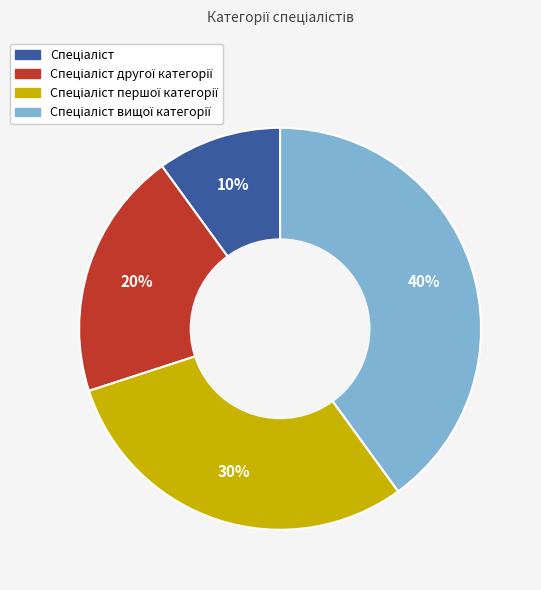

Is there any slice that represents more than half of the pie?

No